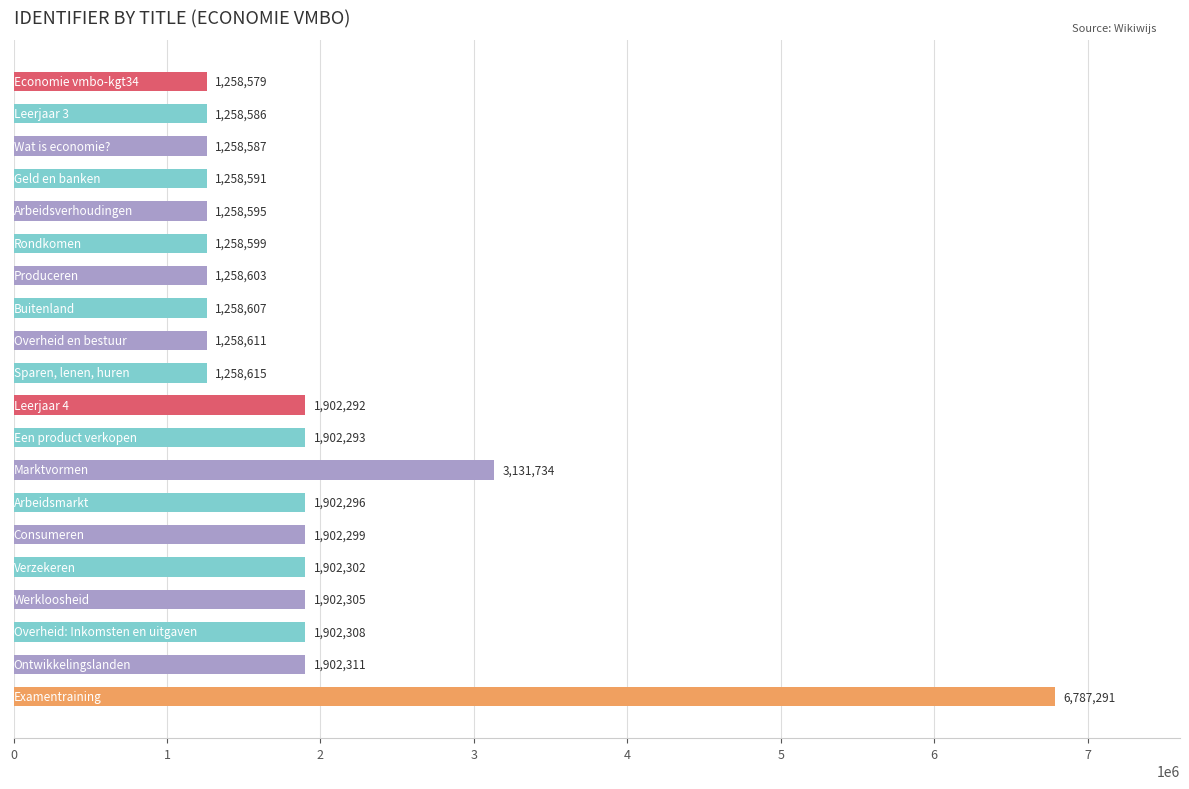

What is the value of the 9th bar from the top?

1258611